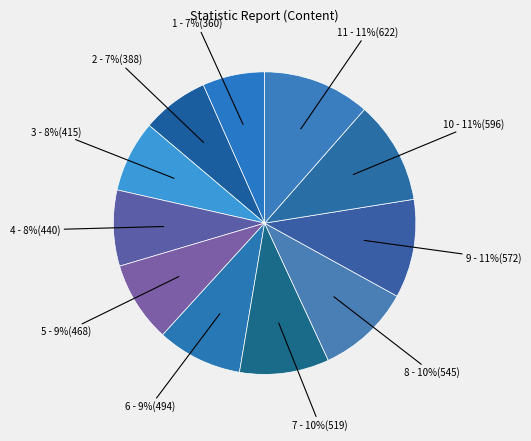

Is 10 - 11%(596) the majority of the pie?

No